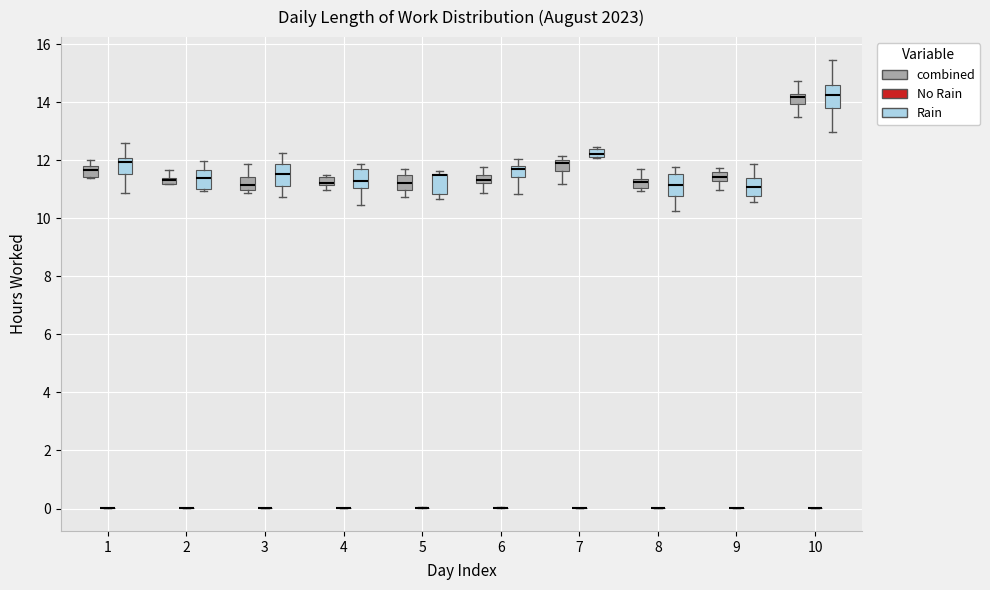

Where is the lower edge of the box for 9 (combined) on the y-axis? The values are not printed on the chart, so give them approximately, as read against the axis.

11.2